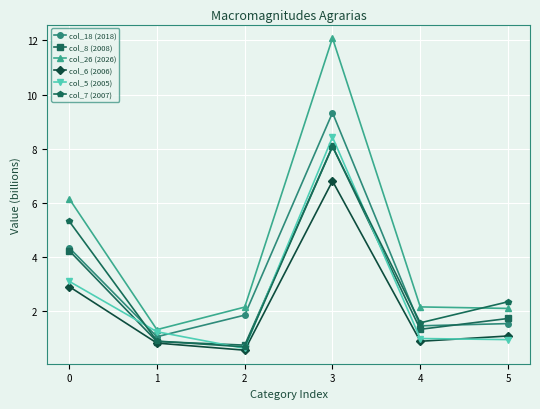

How many lines are shown in the chart?

6